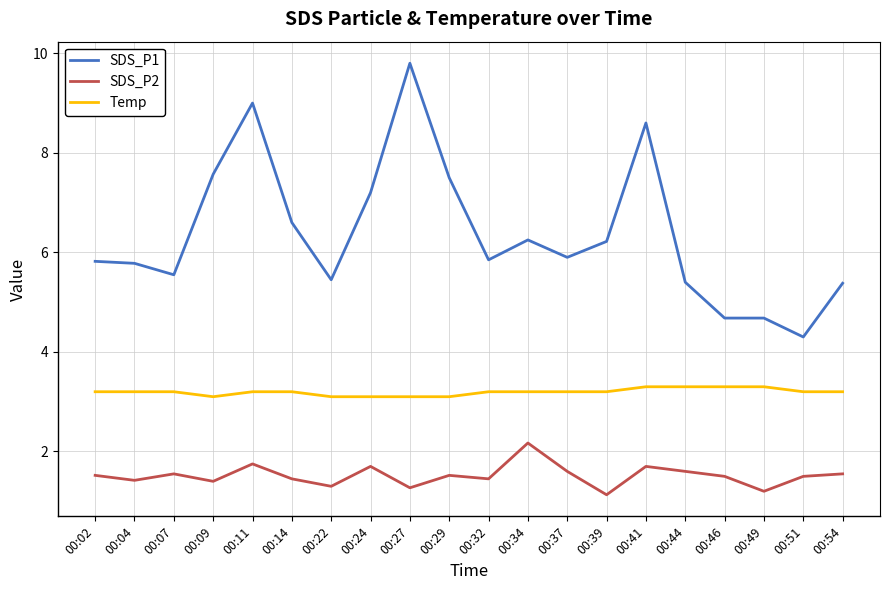

True or false: SDS_P2 and SDS_P1 intersect in this chart.

False